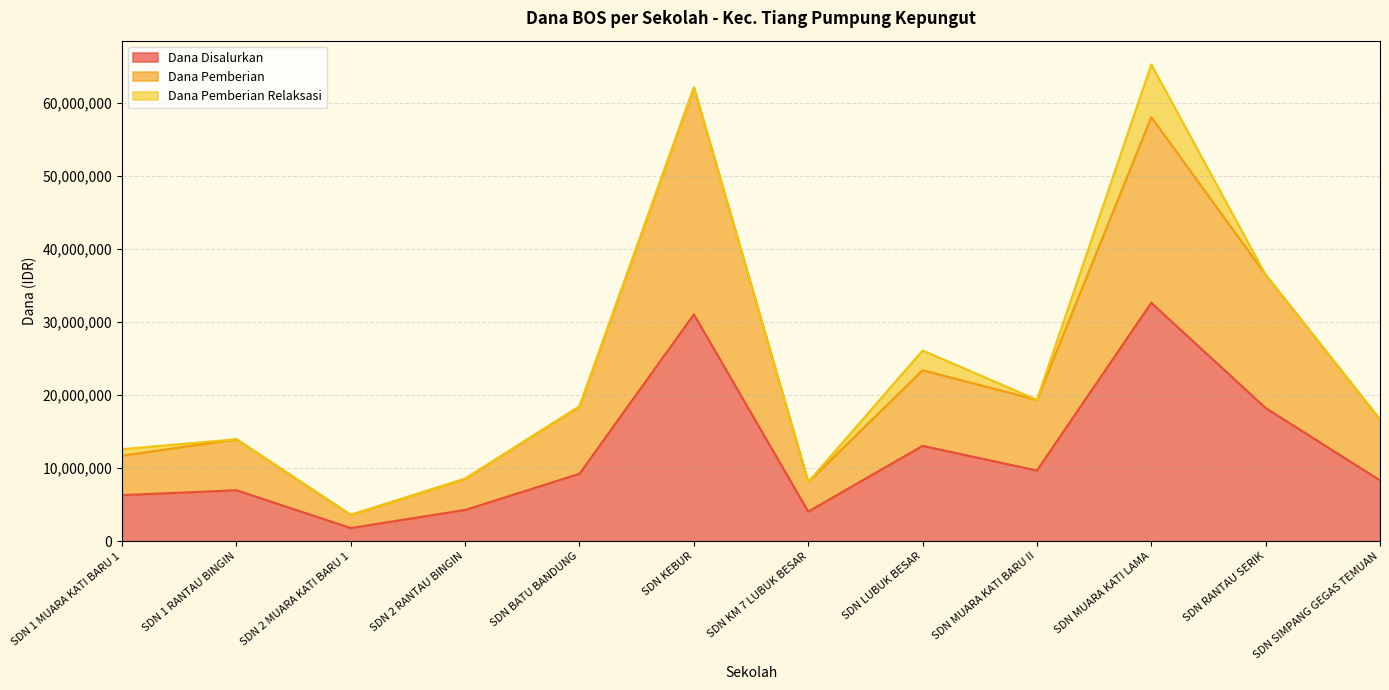

What value does the Dana Disalurkan series have at SDN RANTAU SERIK, to the nearest 100?

18225000